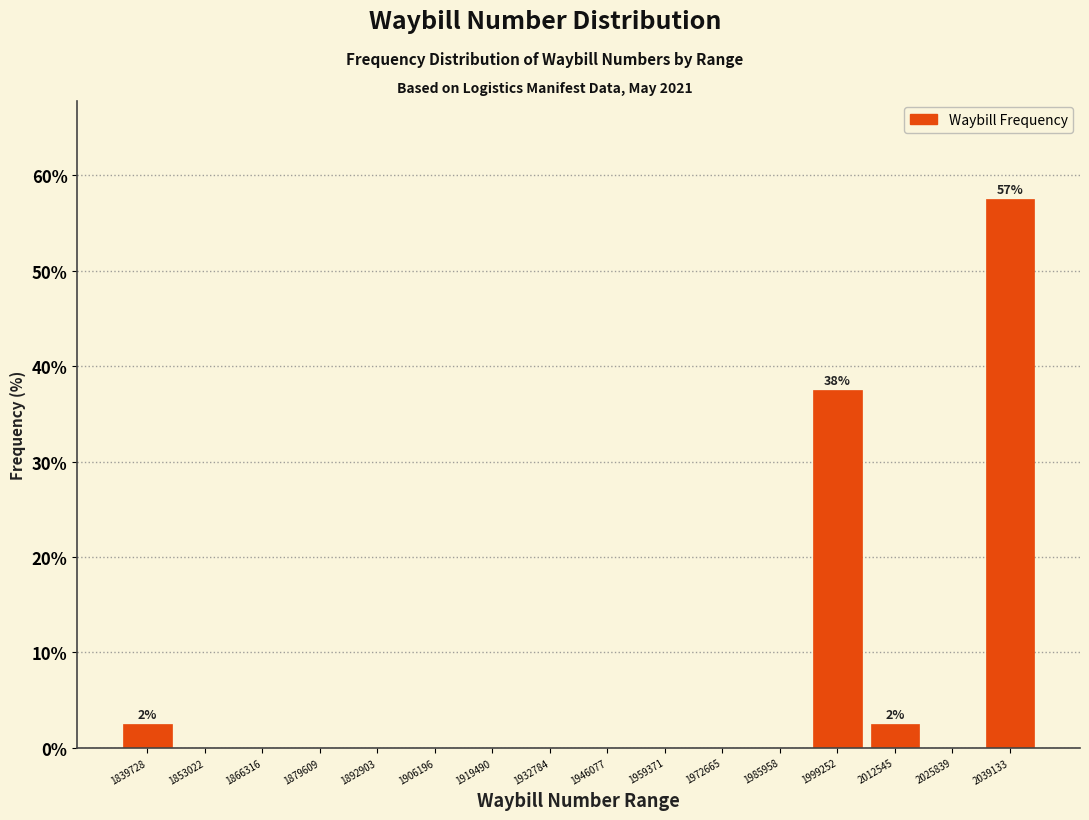

Over which range of the x-axis is the bar tallest?

2032000 to 2046000